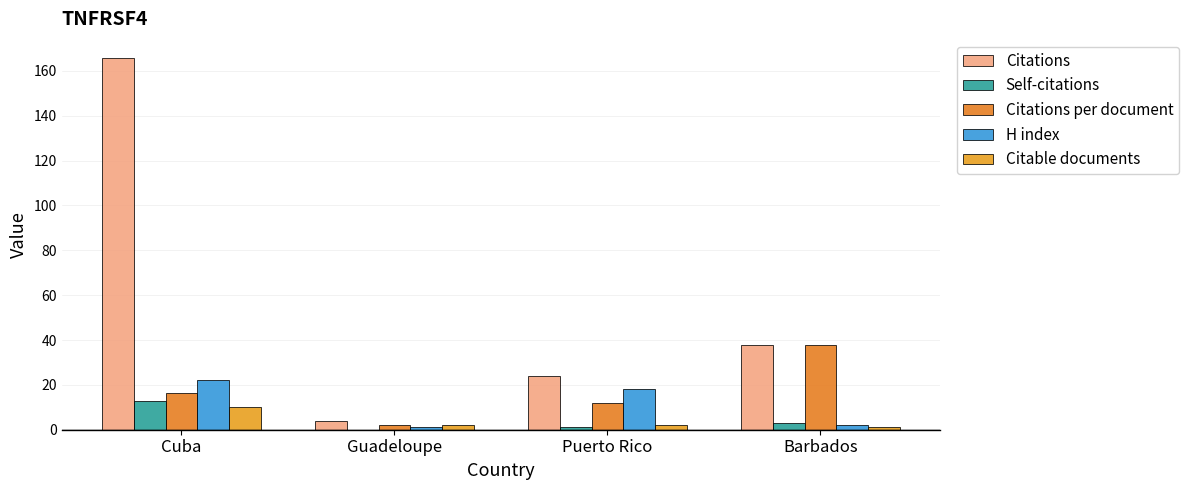

Reading right to left, what are all the values shown in this chart?

Citations: 38.0	24.0	4.0	166.0
Self-citations: 3.0	1.0	0.0	13.0
Citations per document: 38.0	12.0	2.0	16.6
H index: 2.0	18.0	1.0	22.0
Citable documents: 1.0	2.0	2.0	10.0